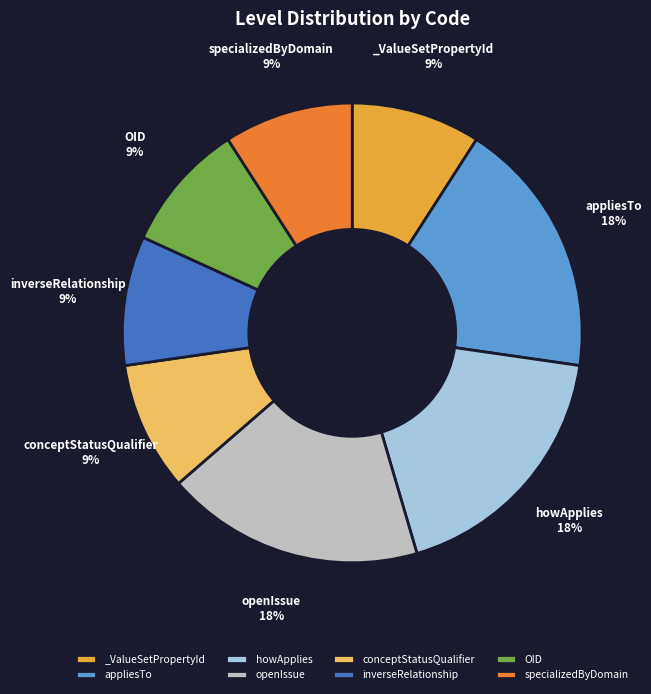

What percentage is the OID slice, to the nearest percent?

9%